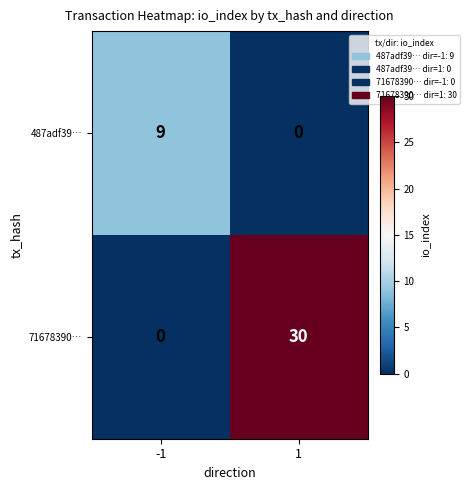

Rank the series by their average value, from lowest to highest.

487adf39…, 71678390…